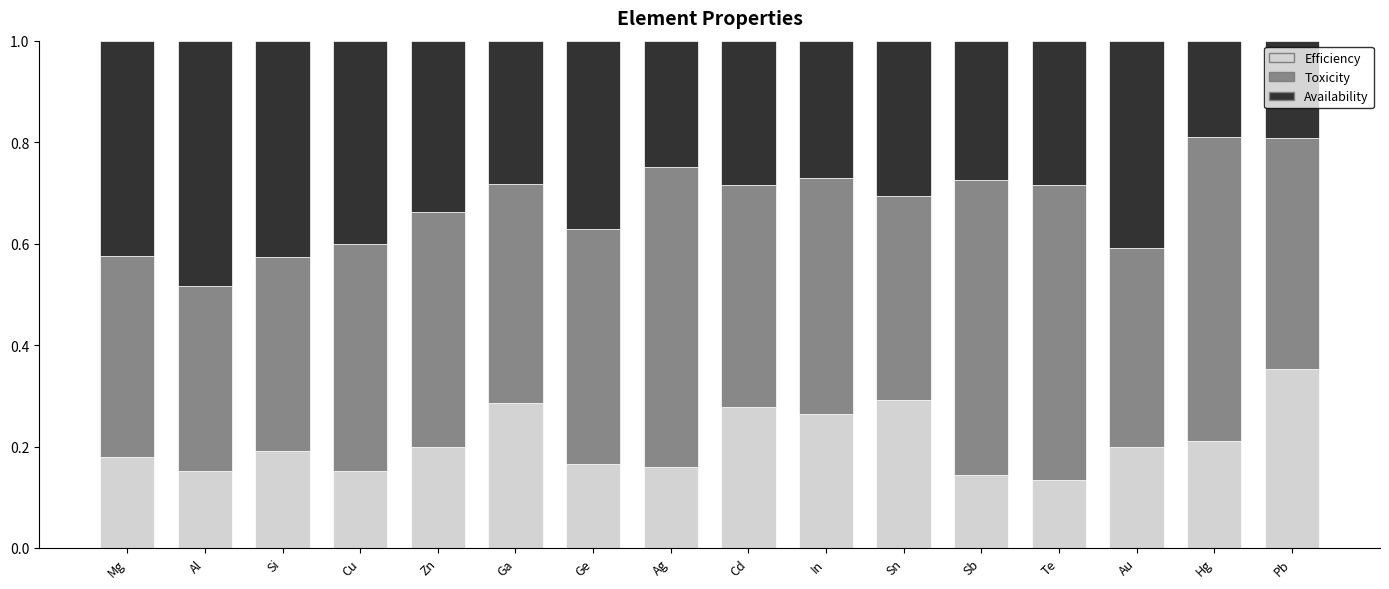

What is the total value across all series at Pb?

1.0